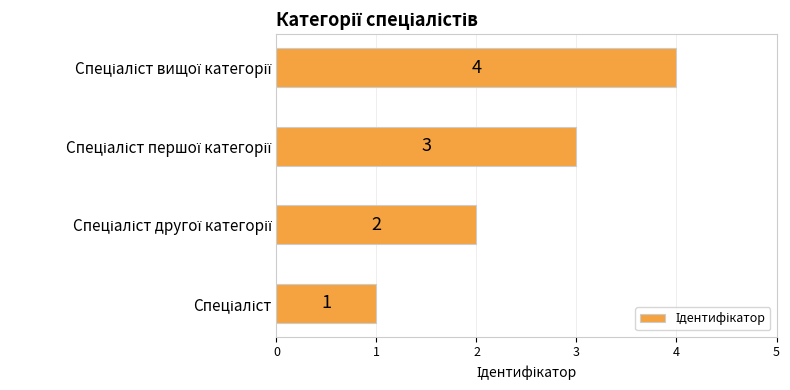

What is the sum of all values?

10